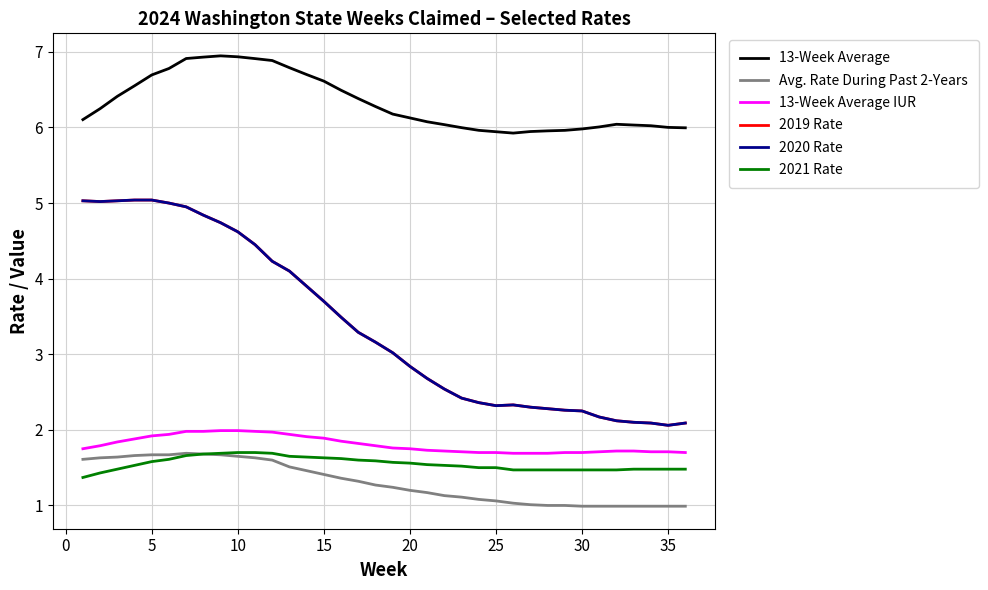

Is this an area chart (filled region under the line)?

No